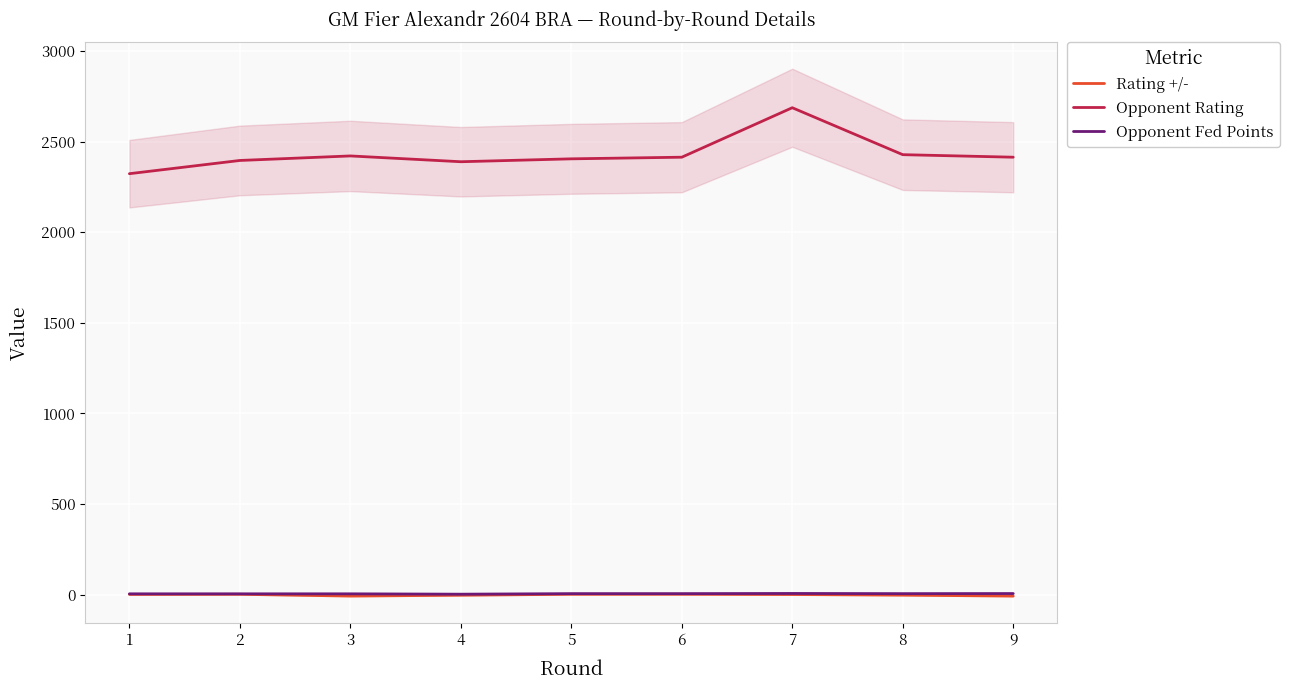

Where is Opponent Rating nearest to the value 2505?

8